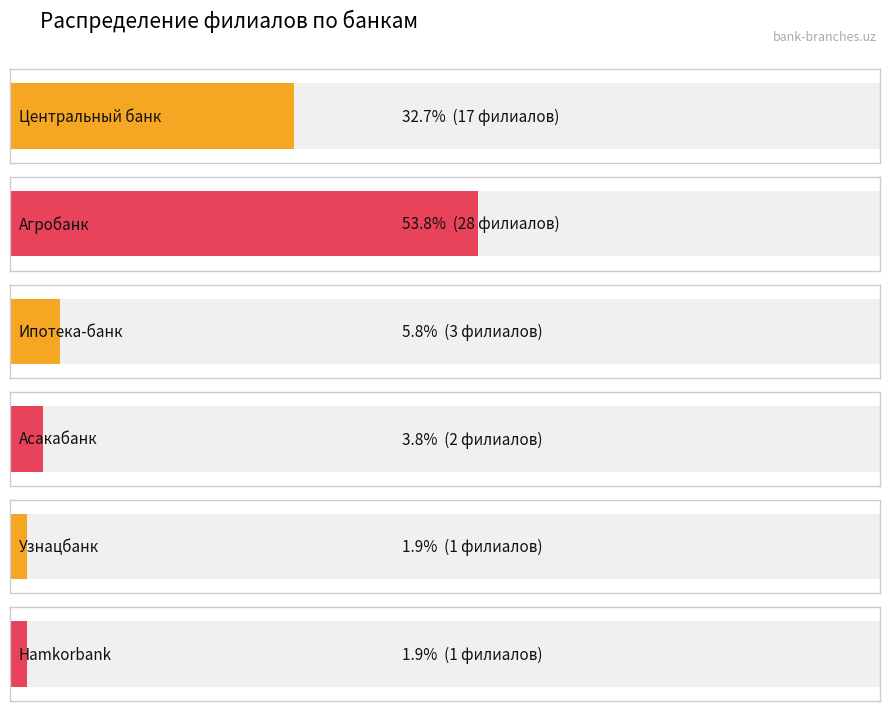

True or false: the data shows 1 at Узнацбанк.

True